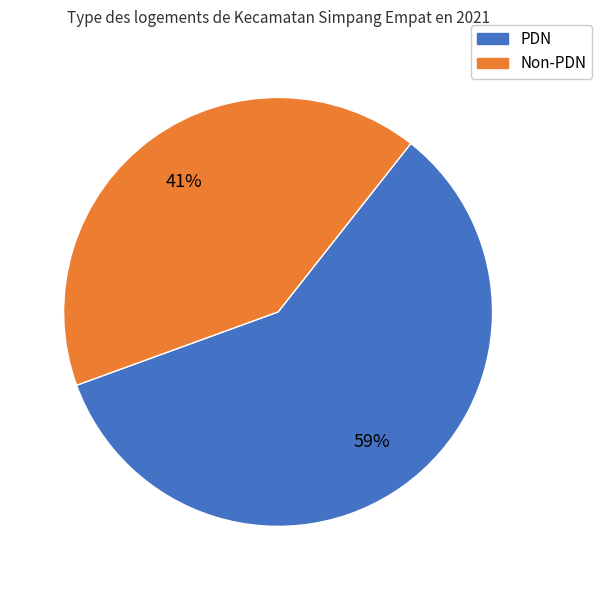

Is there a majority slice in this chart?

Yes